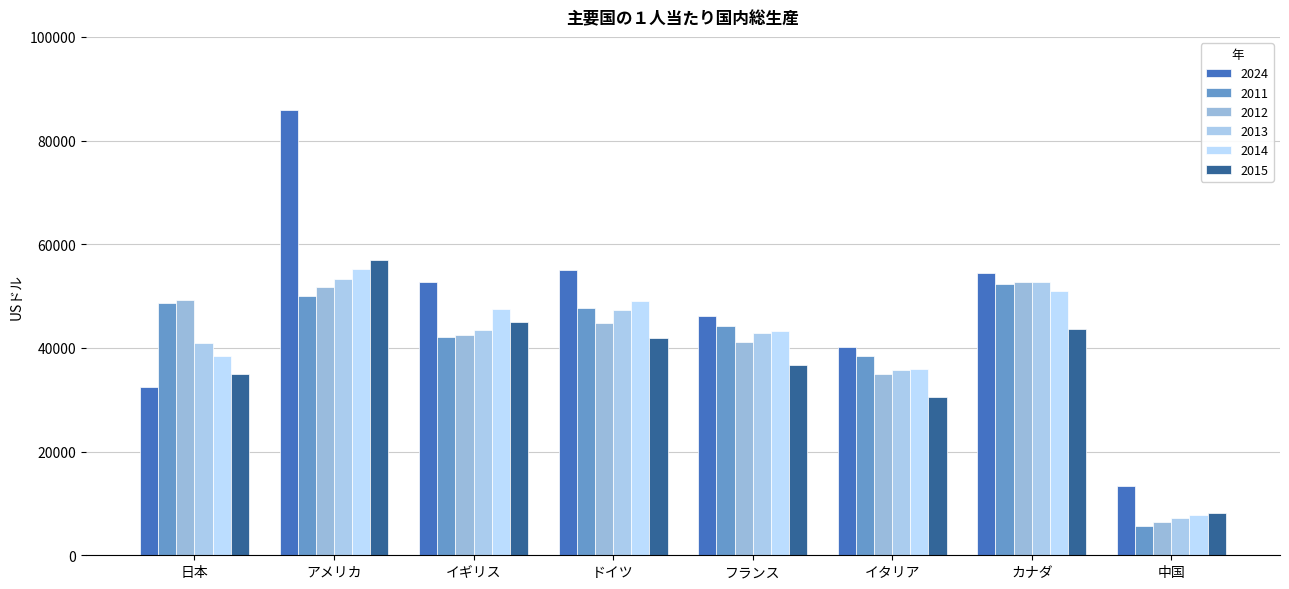

Which category has the highest value in the 2012 series?

カナダ